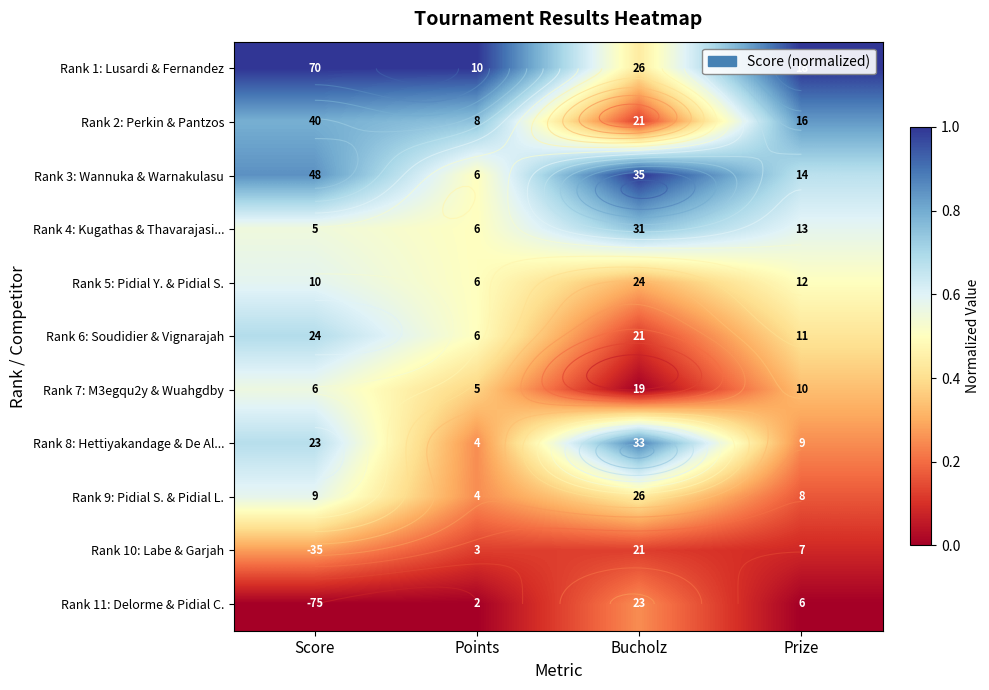

Is the value of Rank 4: Kugathas & Thavarajasi... at Points greater than the value of Rank 3: Wannuka & Warnakulasu at Prize?

No